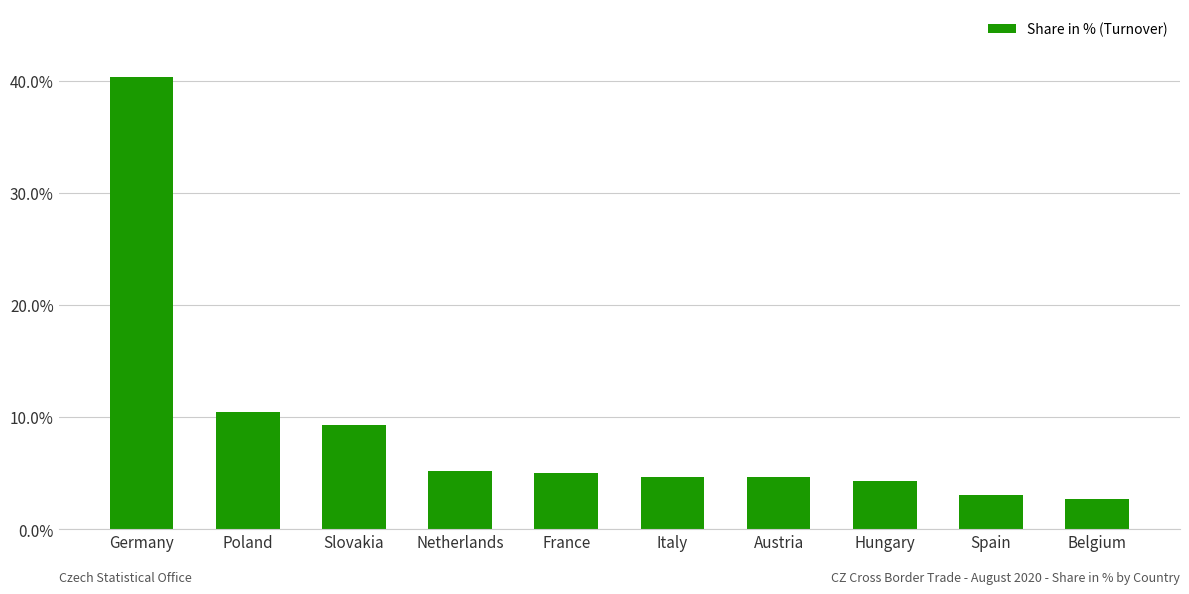

Reading left to right, list all the values displayed in this chart.

Germany=40.3	Poland=10.5	Slovakia=9.3	Netherlands=5.2	France=5.0	Italy=4.7	Austria=4.7	Hungary=4.3	Spain=3.1	Belgium=2.7